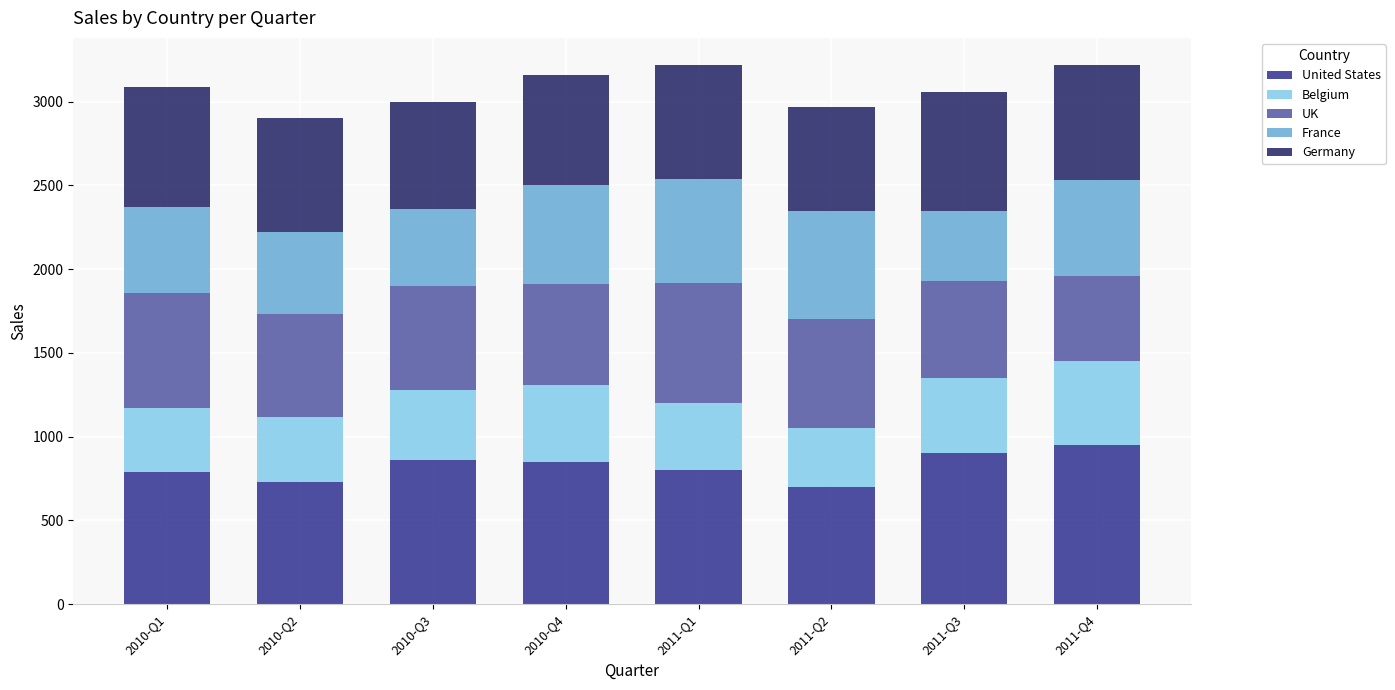

What is the total value across all series at 2011-Q3?

3055